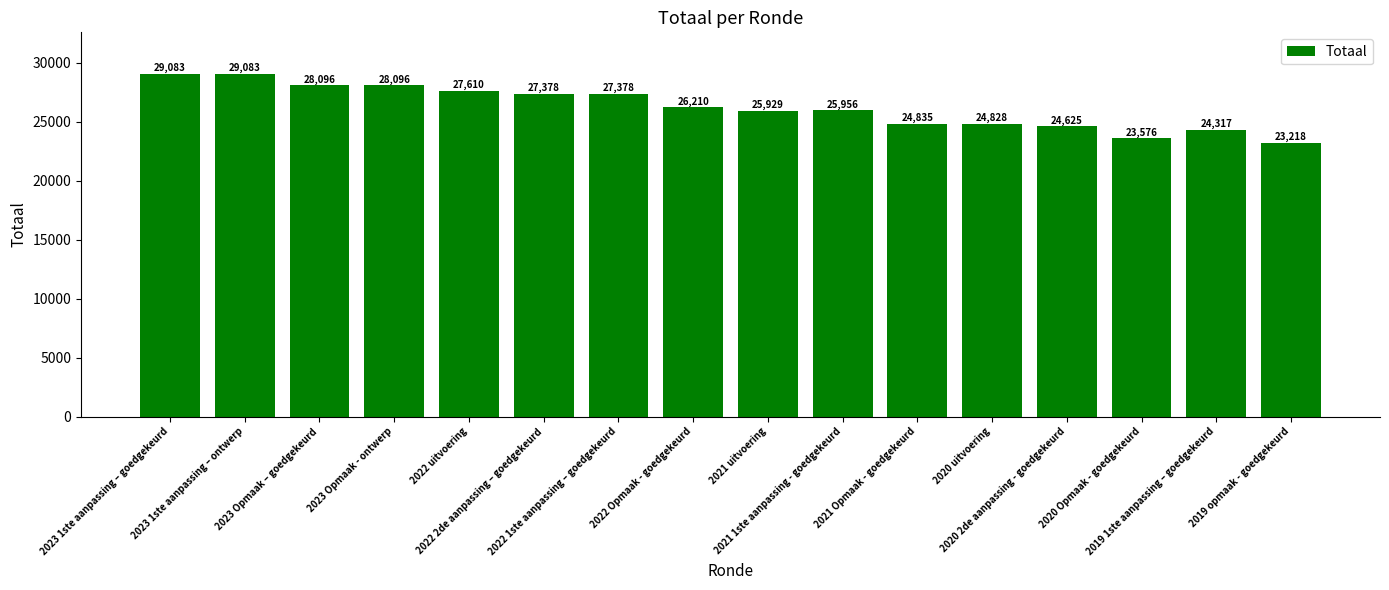

How many data points does each series have?

16